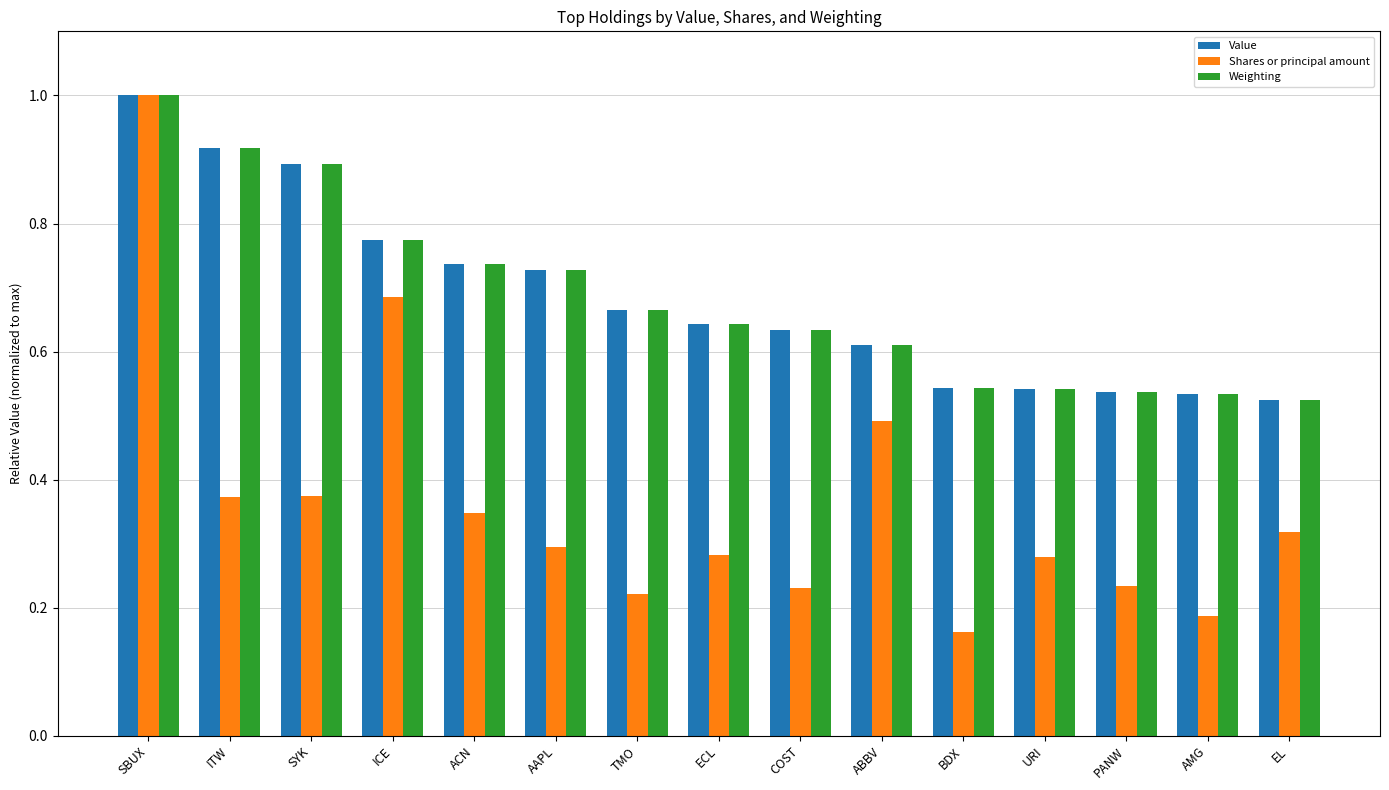

What are all the series names shown in the legend?

Value, Shares or principal amount, Weighting